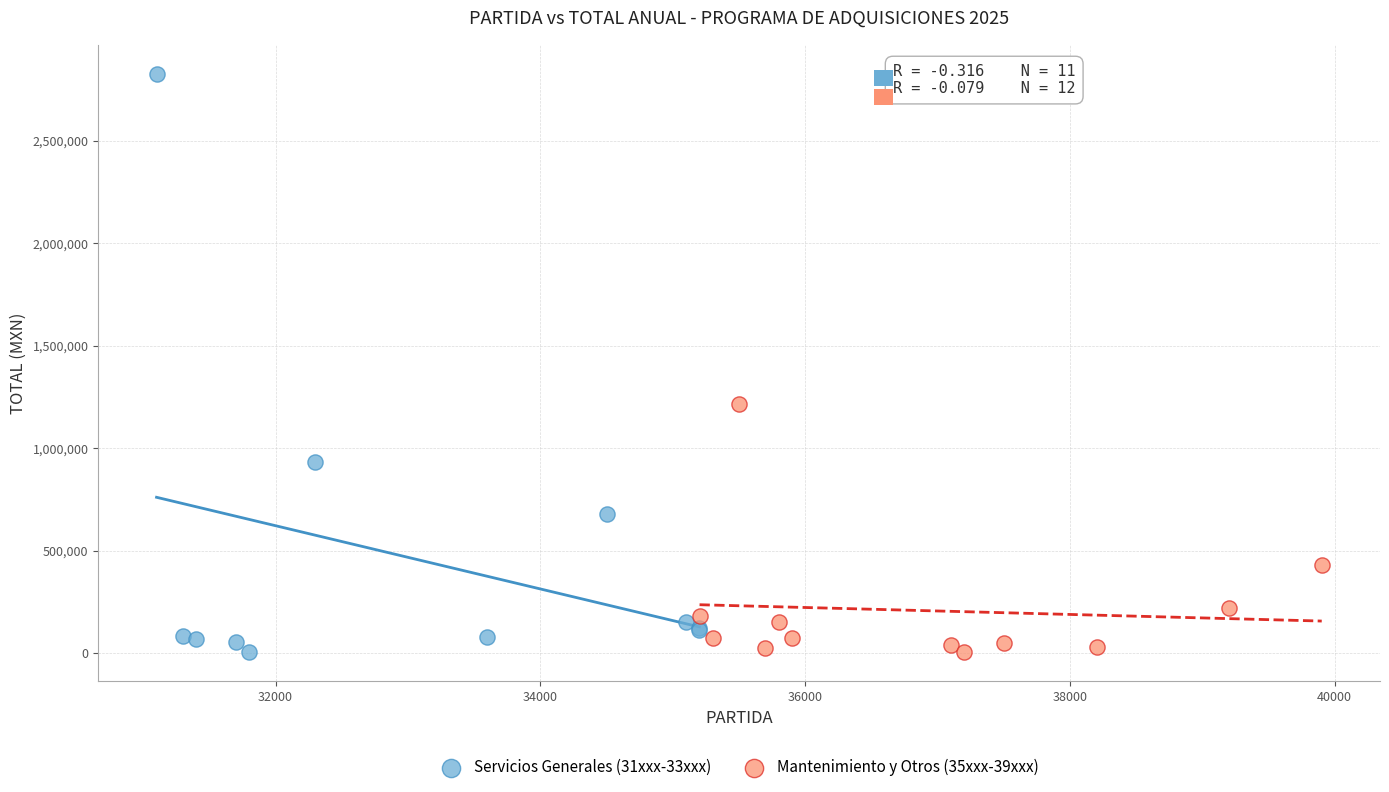

Which series reaches the maximum Y coordinate?

Servicios Generales (31xxx-33xxx)